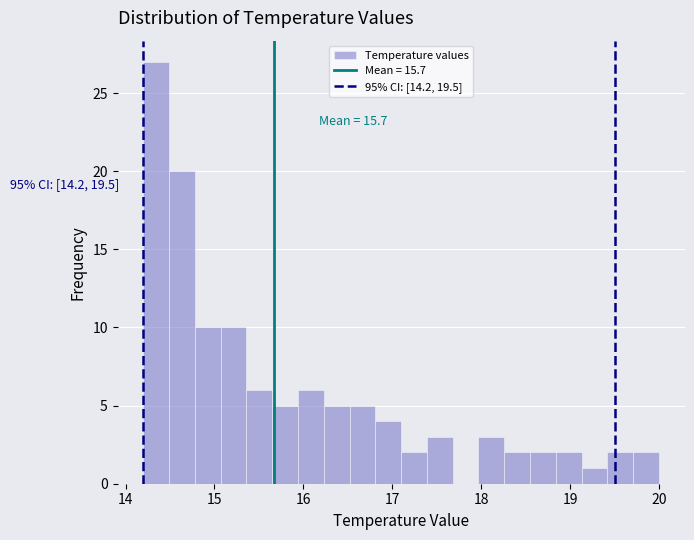

Read against the x-axis, roughly where is the centre of the tallest bar?

14.3